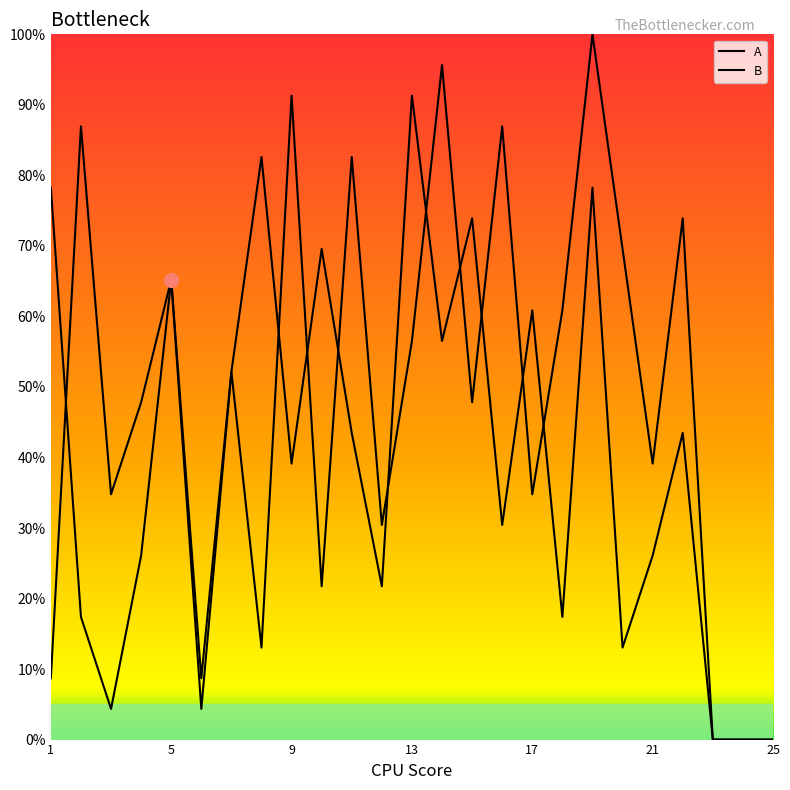

How many lines are shown in the chart?

2